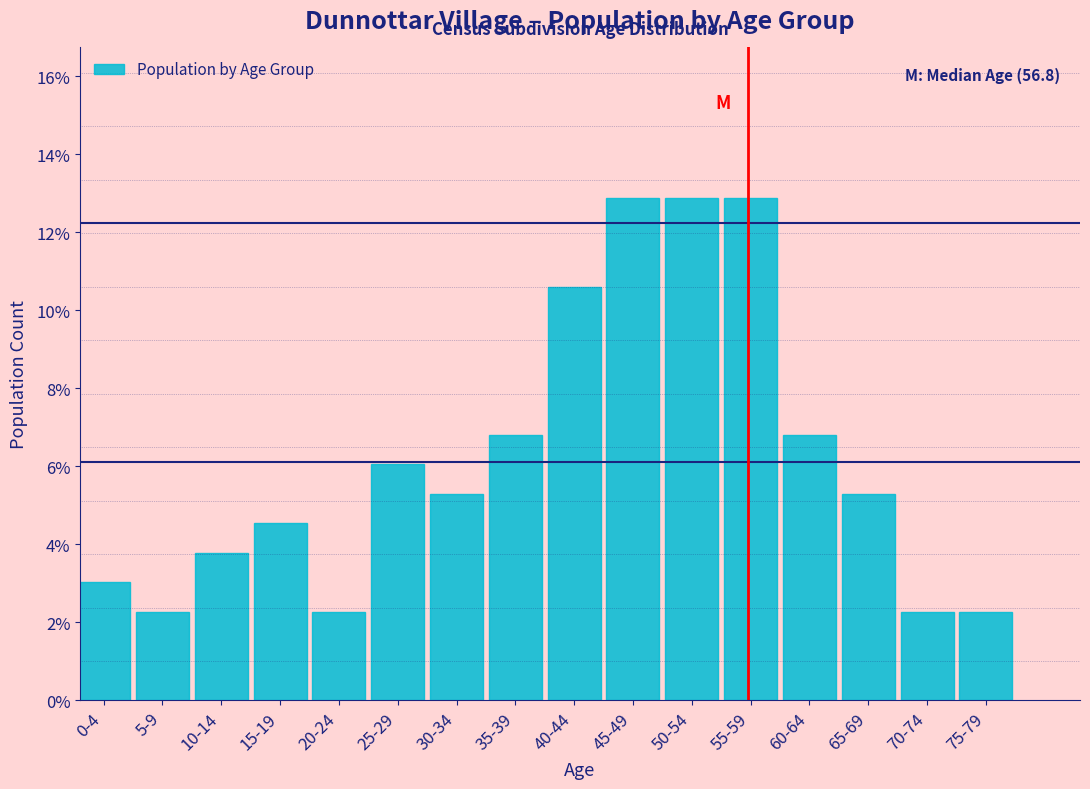

Are the bars horizontal?

No